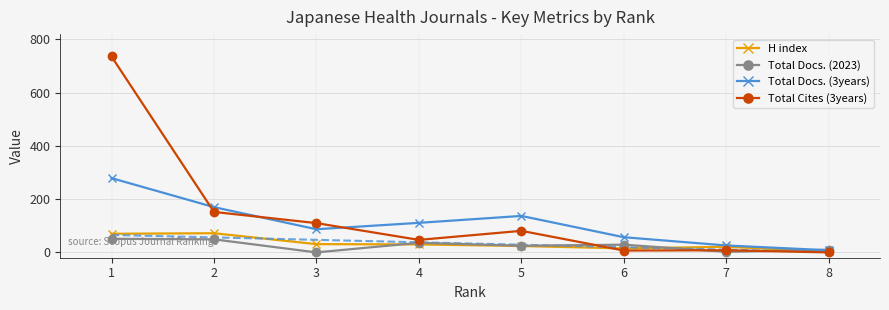

What is the value of the H index point at the 7th from the left?

21